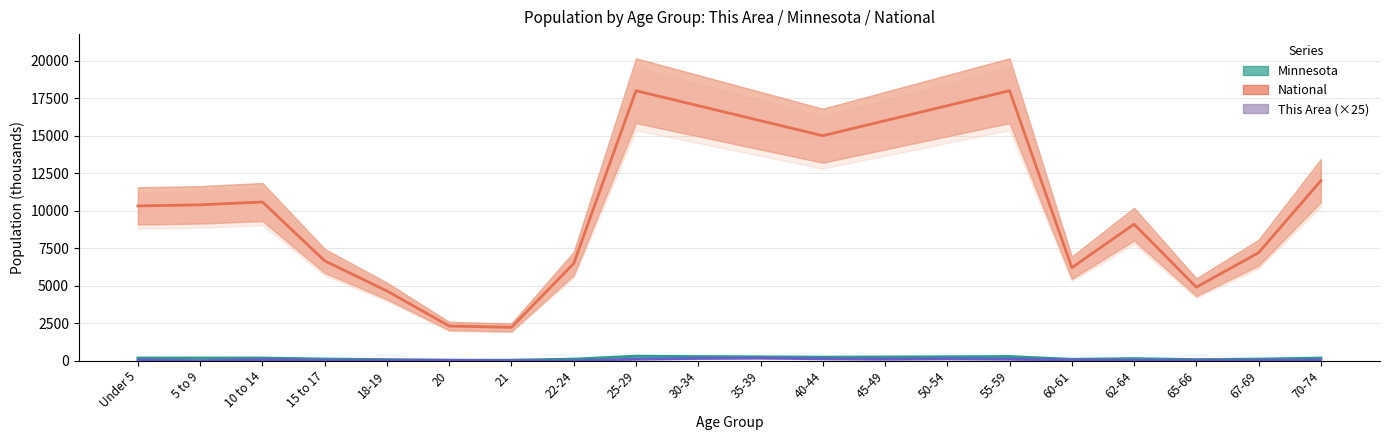

The value of This Area (×25) at 20 is 25.0. True or false?

True